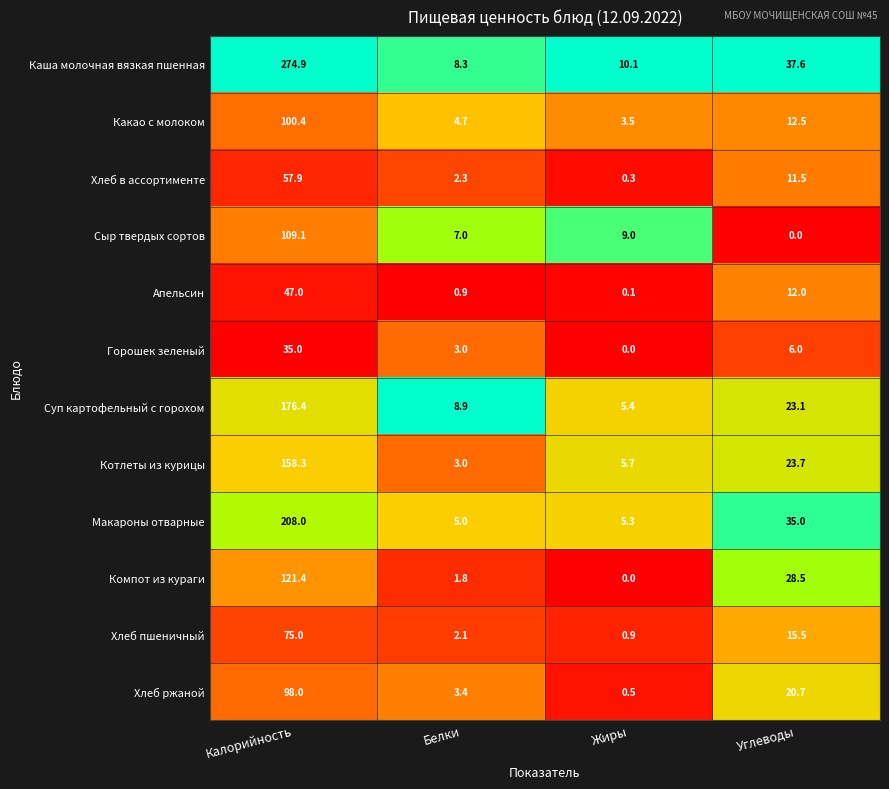

What is the maximum value for Какао с молоком?

100.4